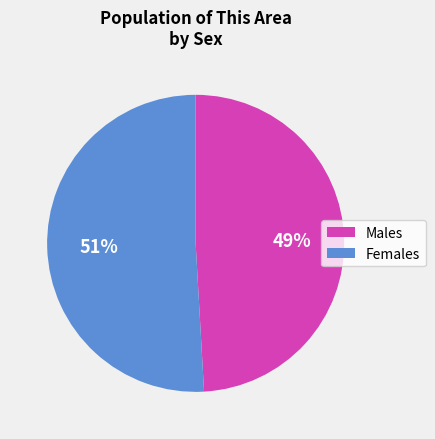

To the nearest percent, what is the average slice percentage?

50%